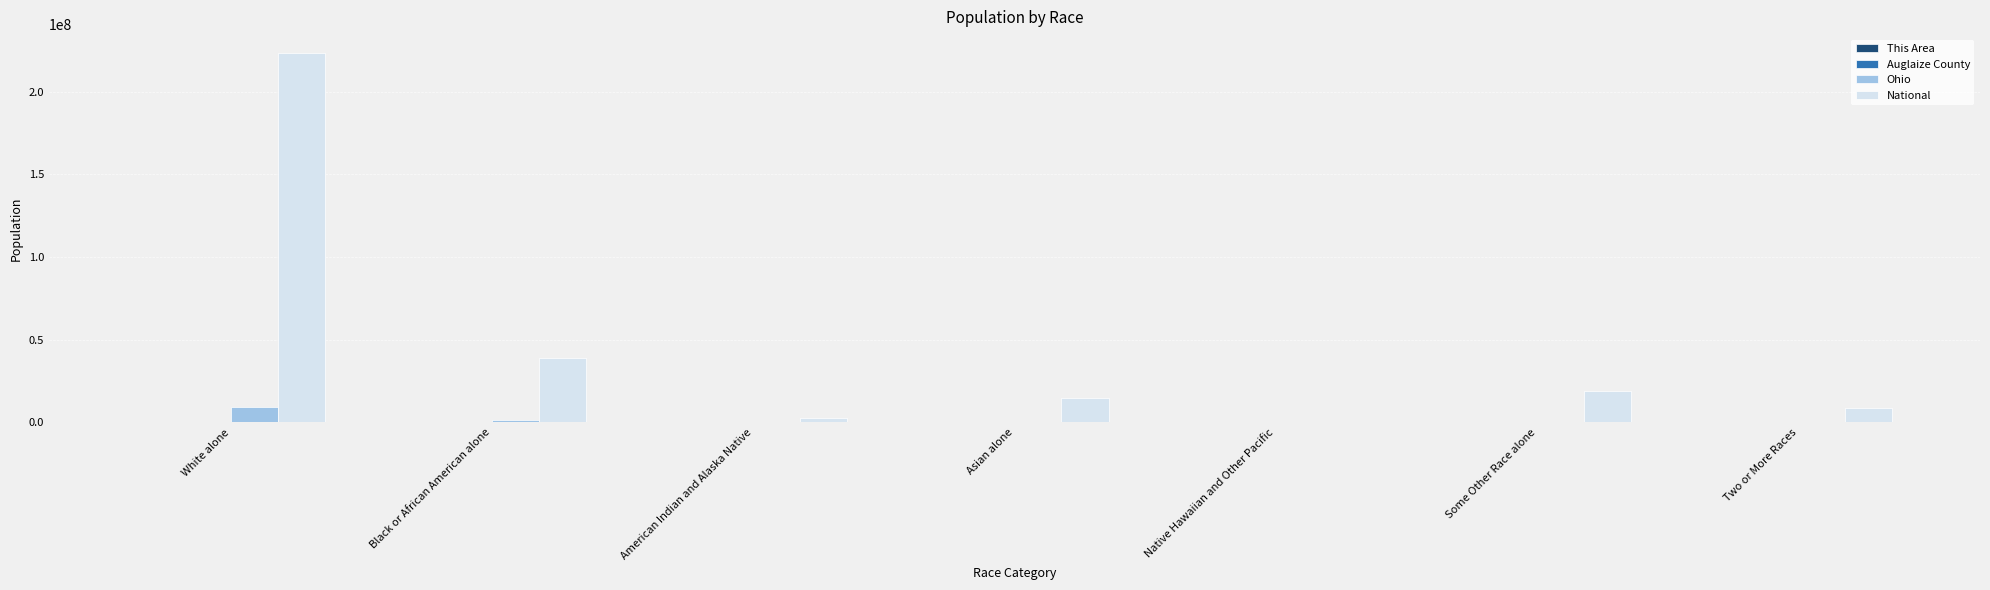

Which series has the largest total across all categories?

National